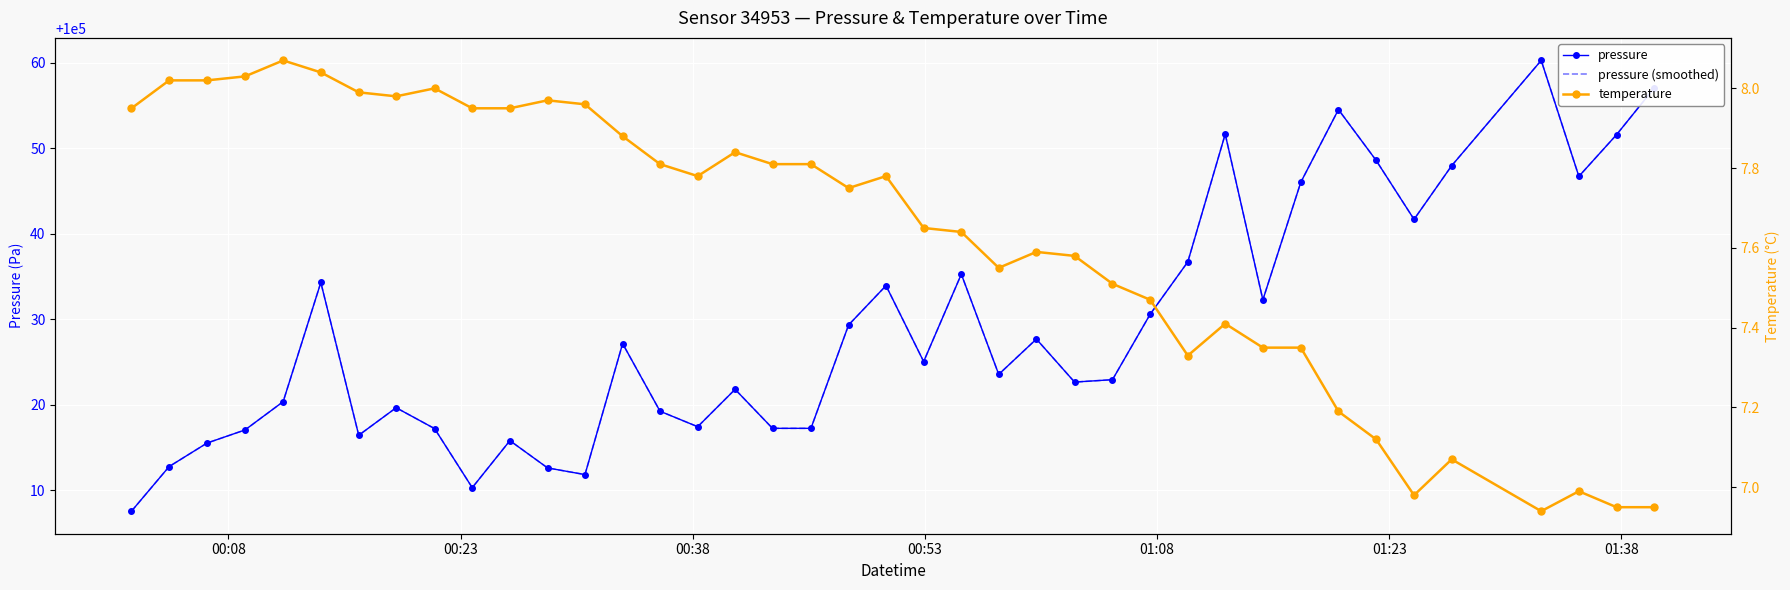

How many series are shown in this chart?

3